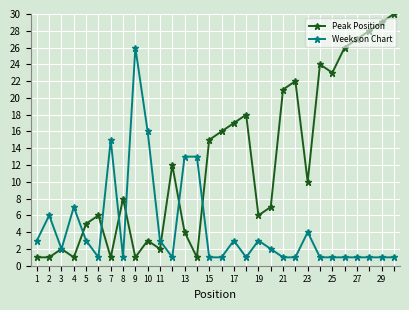

Which series has the largest range (max minus min)?

Peak Position